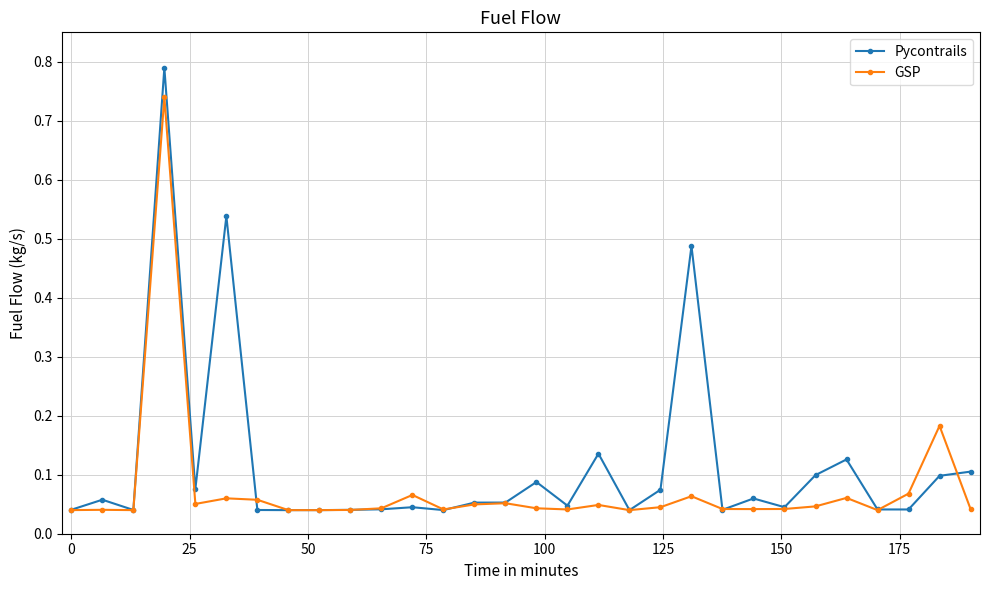

Which series has the widest spread of values?

Pycontrails